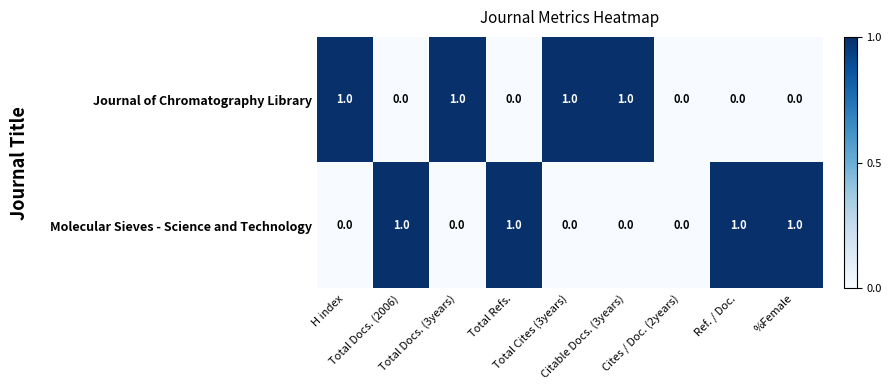

How many Journal of Chromatography Library values are between 0 and 1?

9